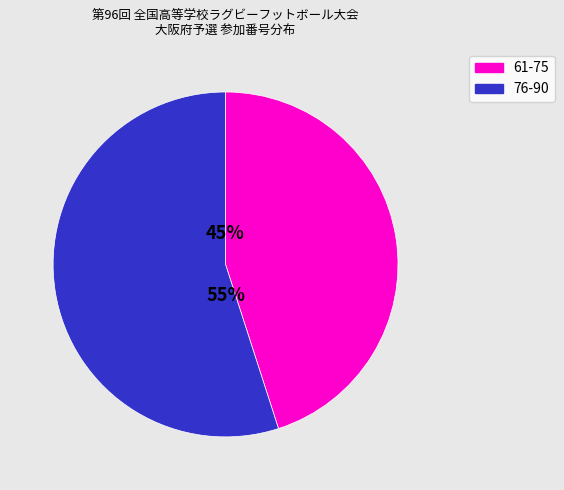

Is there a majority slice in this chart?

Yes